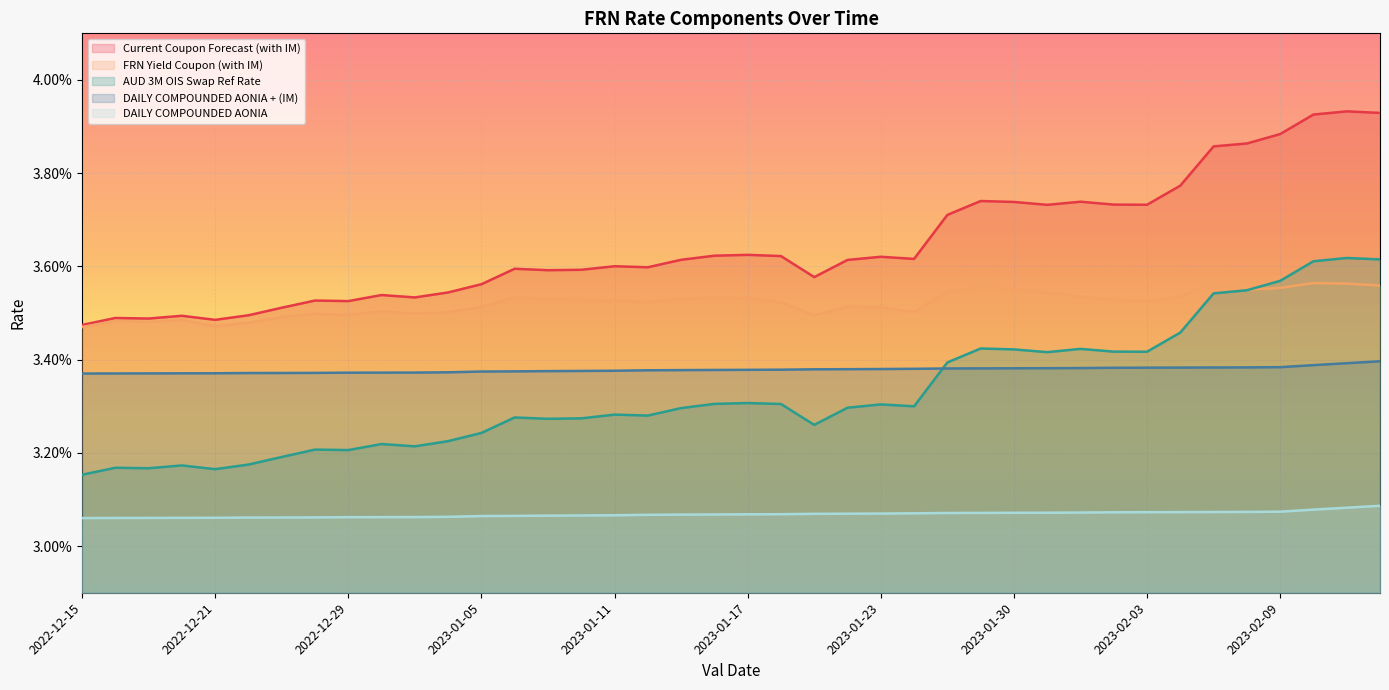

Rank the series at 2023-01-18 from lowest to highest value.

DAILY COMPOUNDED AONIA, AUD 3M OIS Swap Ref Rate, DAILY COMPOUNDED AONIA + (IM), FRN Yield Coupon (with IM), Current Coupon Forecast (with IM)